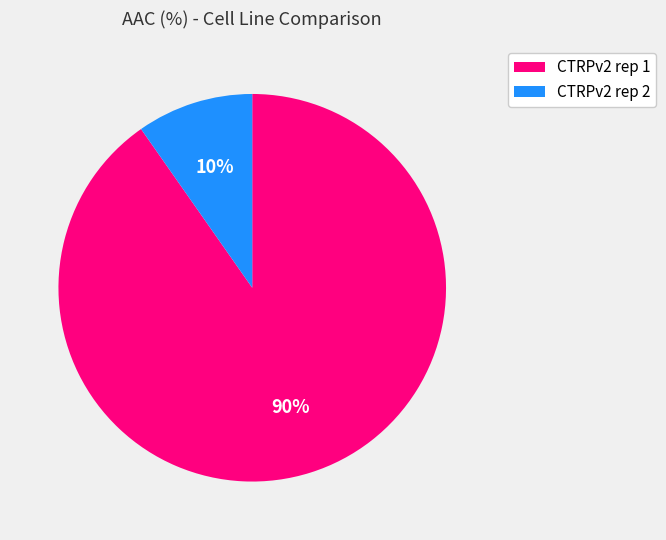

Combined, do CTRPv2 rep 1 and CTRPv2 rep 2 account for over 50%?

Yes